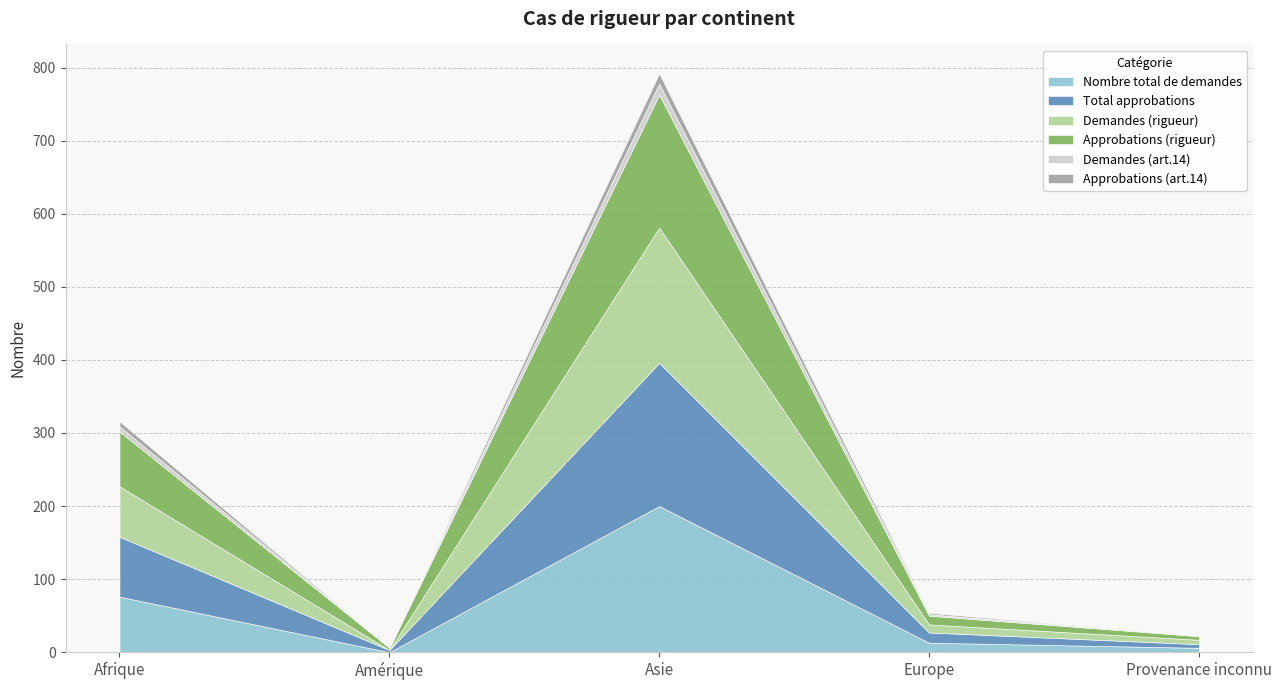

True or false: Nombre total de demandes and Total approbations cross at least once.

True